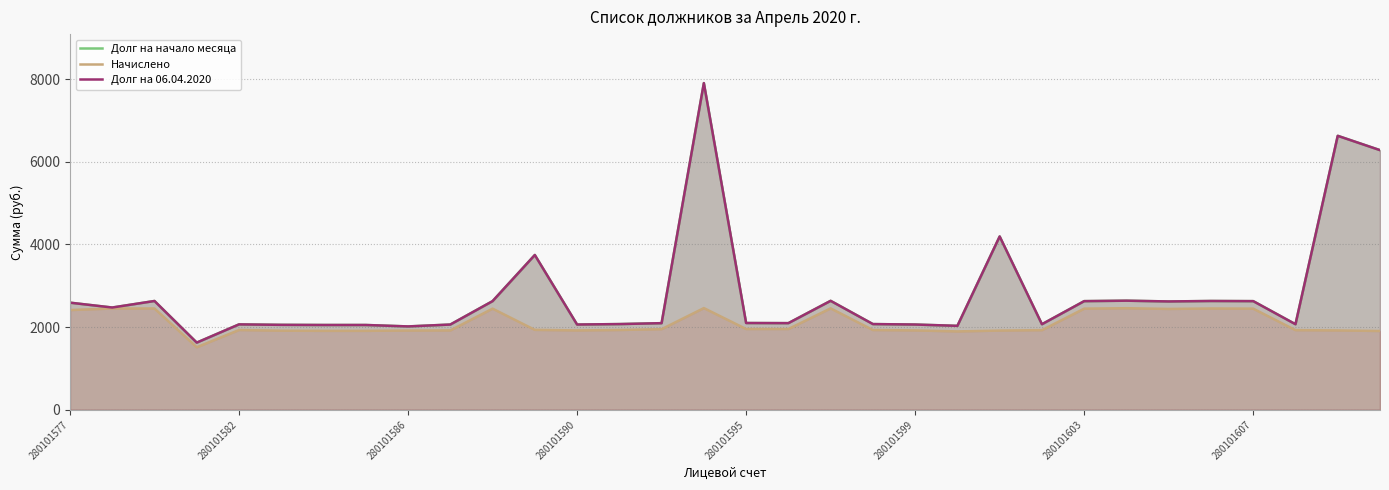

How many values in the Долг на 06.04.2020 series are below 2097?

16